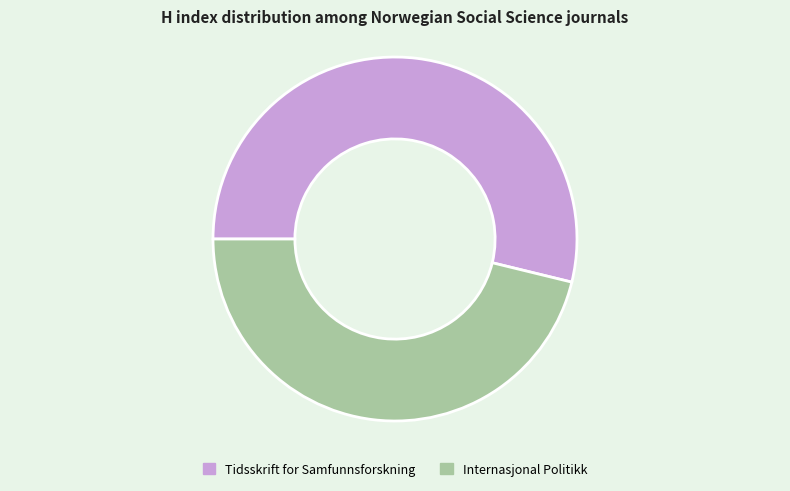

Rank the categories by value from lowest to highest.

Internasjonal Politikk, Tidsskrift for Samfunnsforskning